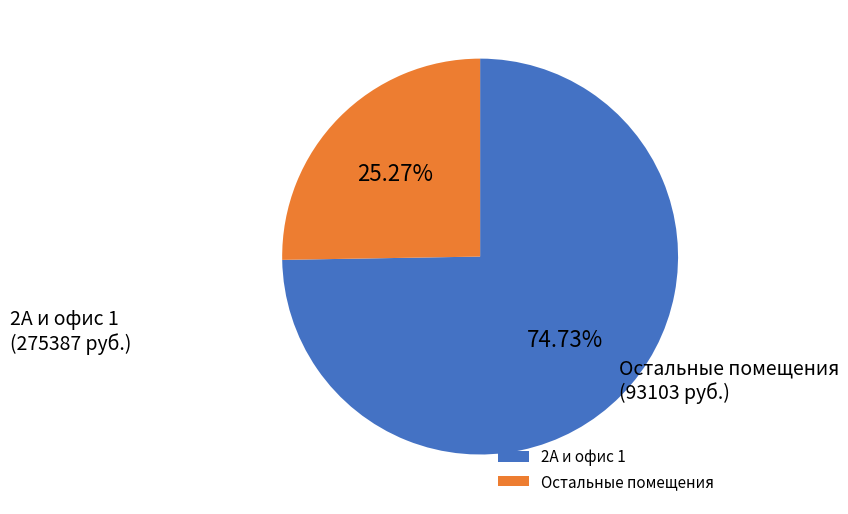

Is there a majority slice in this chart?

Yes